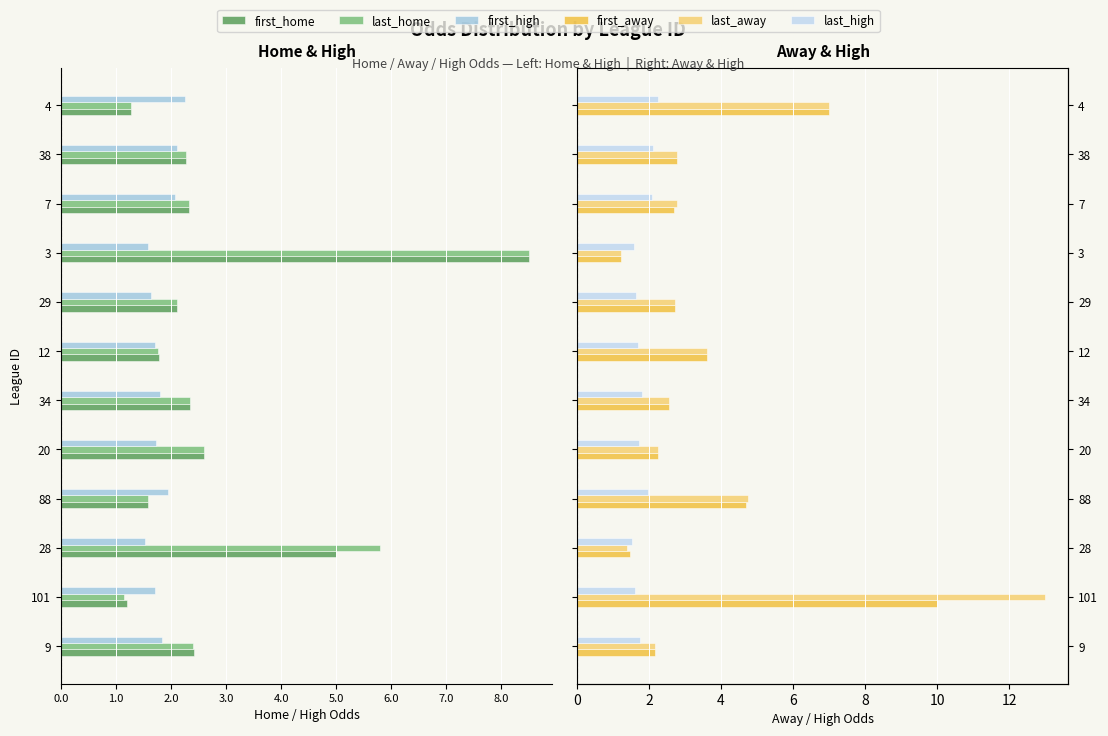

True or false: first_high has a value of -2.4 at 3.

False